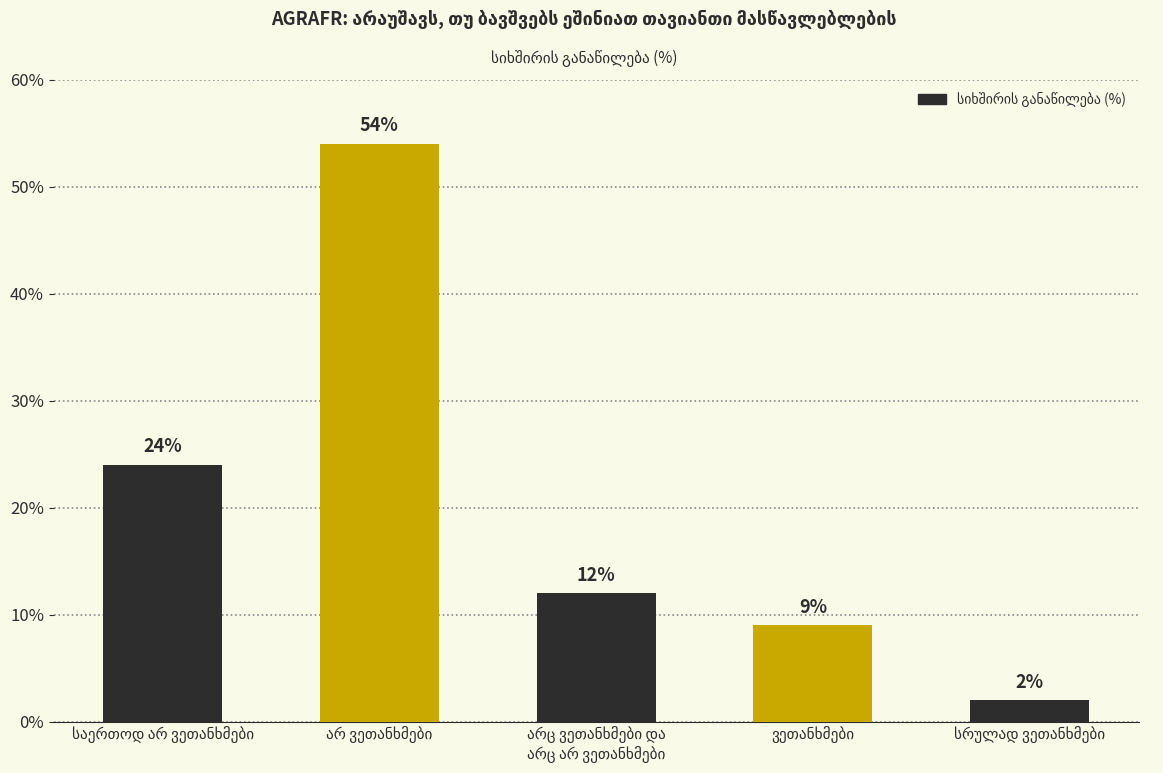

How many categories are shown in the chart?

5